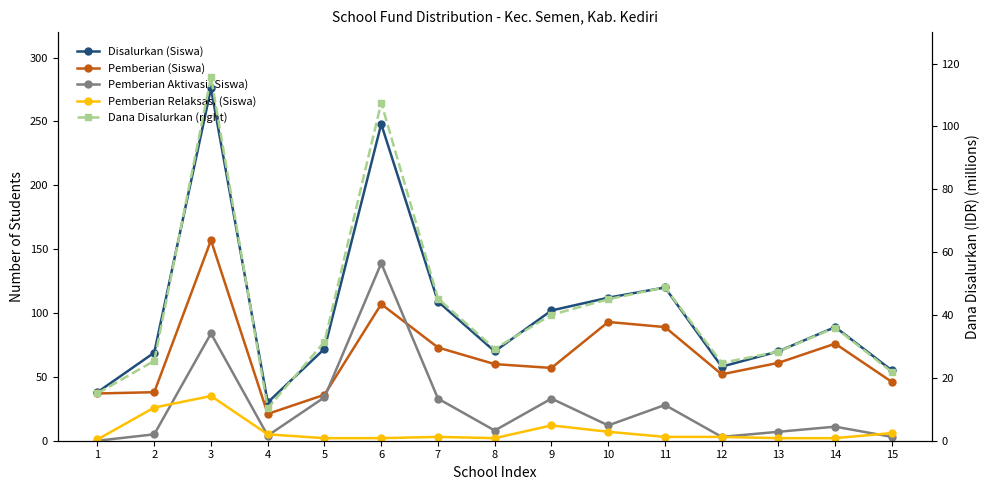

Rank the series by their maximum value, from highest to lowest.

Disalurkan (Siswa), Pemberian (Siswa), Pemberian Aktivasi (Siswa), Dana Disalurkan (right), Pemberian Relaksasi (Siswa)